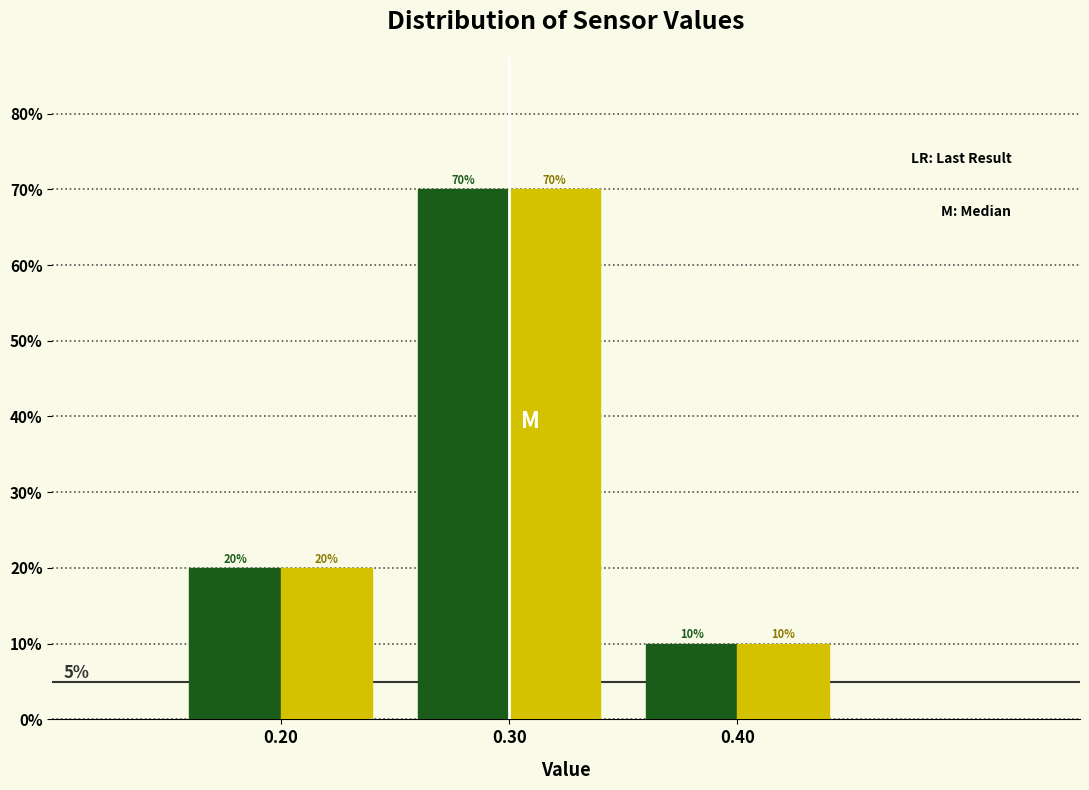

At which category is the sum across all series the highest?

0.30